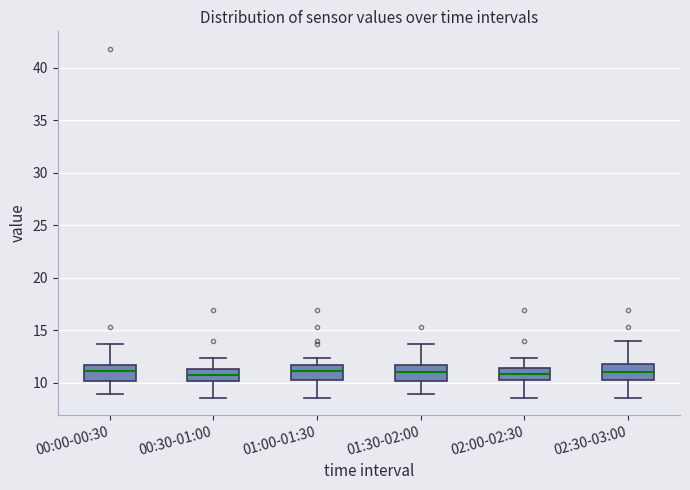

Reading left to right, read every box against the y-axis: the position of its median line, the range the box covers, and the ends of its whiskers. The values are not printed on the chart, so give them approximately, as read against the axis.

00:00-00:30: median 11.0, box 10.0 to 11.5, whiskers 9.0 to 13.5
00:30-01:00: median 10.5, box 10.0 to 11.5, whiskers 8.5 to 12.5
01:00-01:30: median 11.0, box 10.5 to 11.5, whiskers 8.5 to 12.5
01:30-02:00: median 11.0, box 10.0 to 11.5, whiskers 9.0 to 13.5
02:00-02:30: median 11.0, box 10.0 to 11.5, whiskers 8.5 to 12.5
02:30-03:00: median 11.0, box 10.0 to 12.0, whiskers 8.5 to 14.0